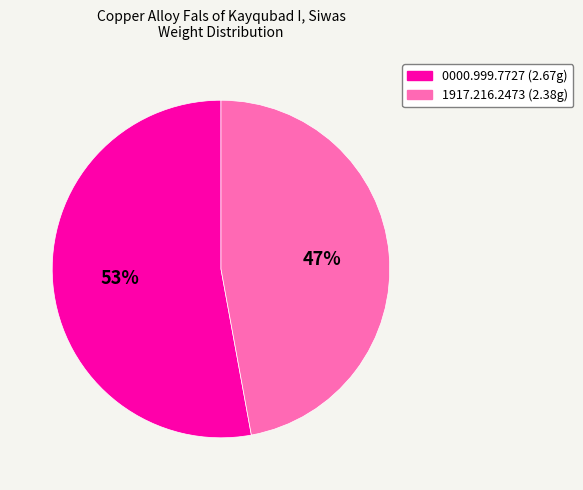

Count the number of slices in the pie.

2